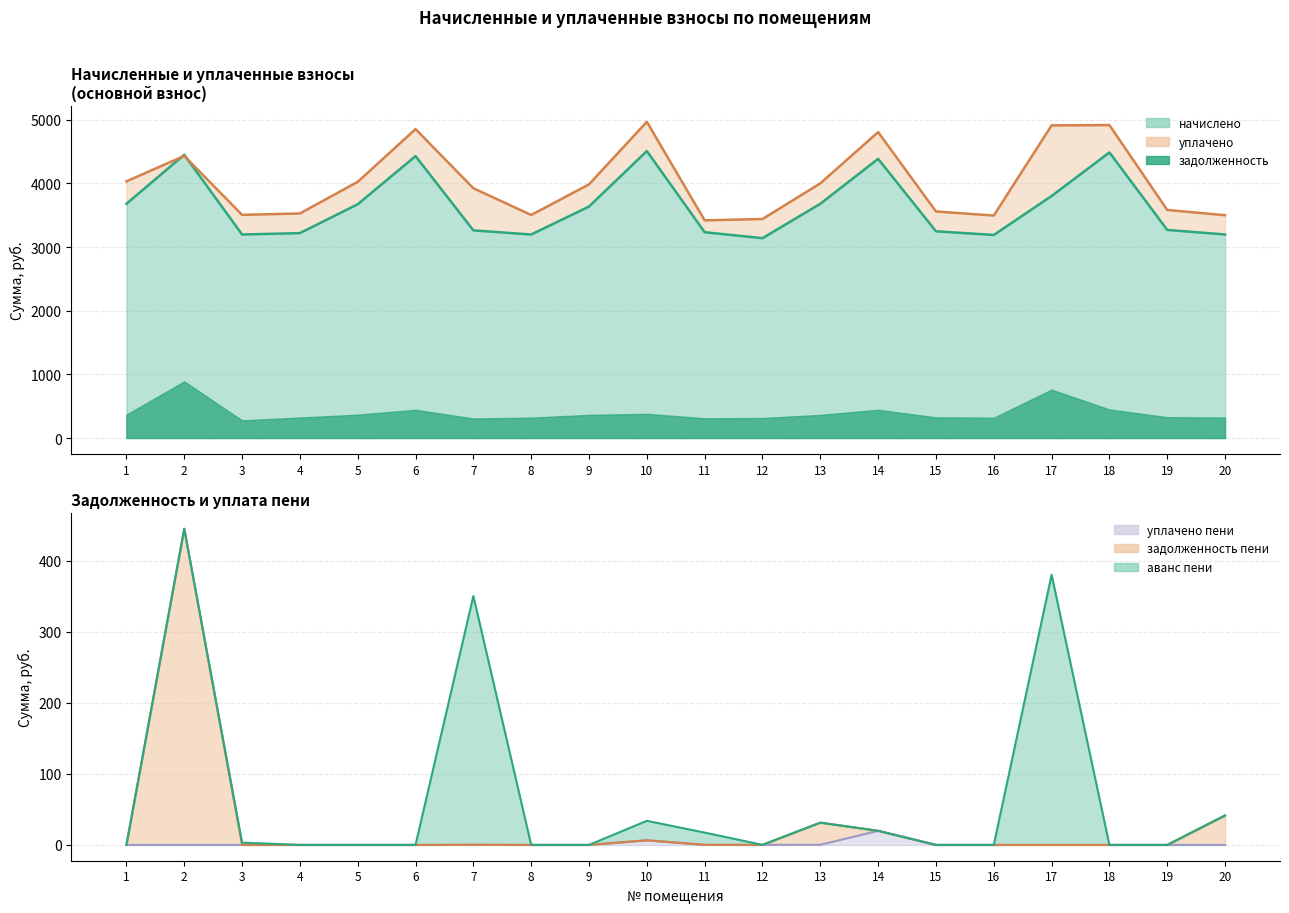

Between 20 and 3, which is larger?

20